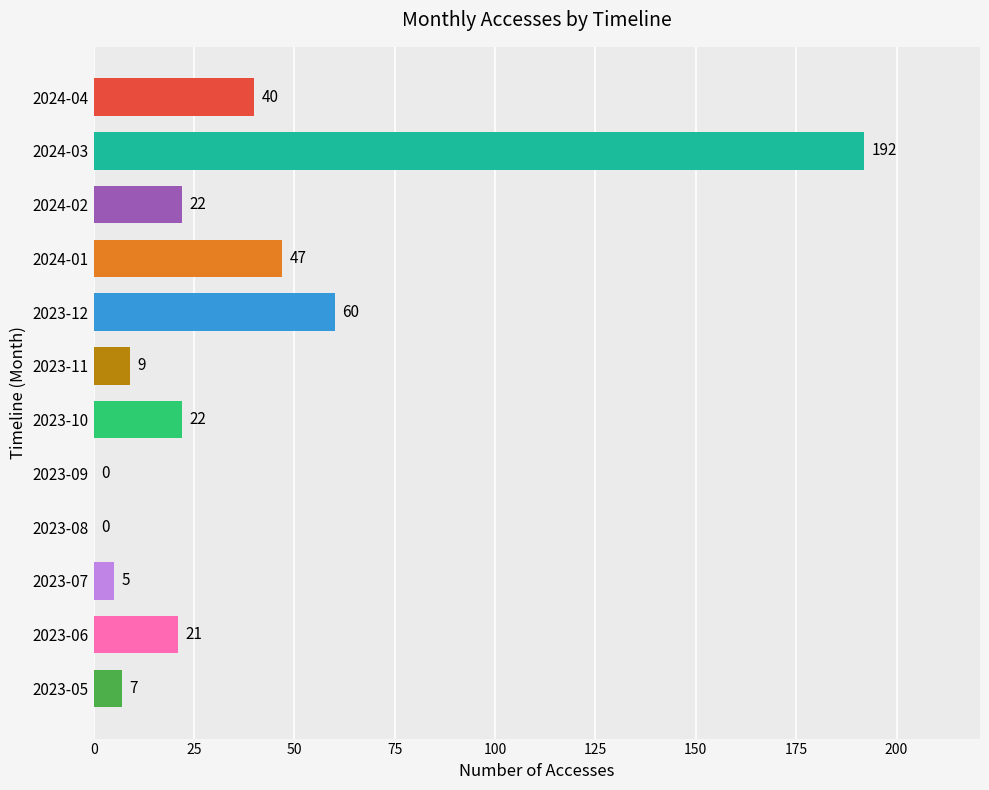

Reading top to bottom, extract all data points from this chart.

2024-04=40	2024-03=192	2024-02=22	2024-01=47	2023-12=60	2023-11=9	2023-10=22	2023-09=0	2023-08=0	2023-07=5	2023-06=21	2023-05=7